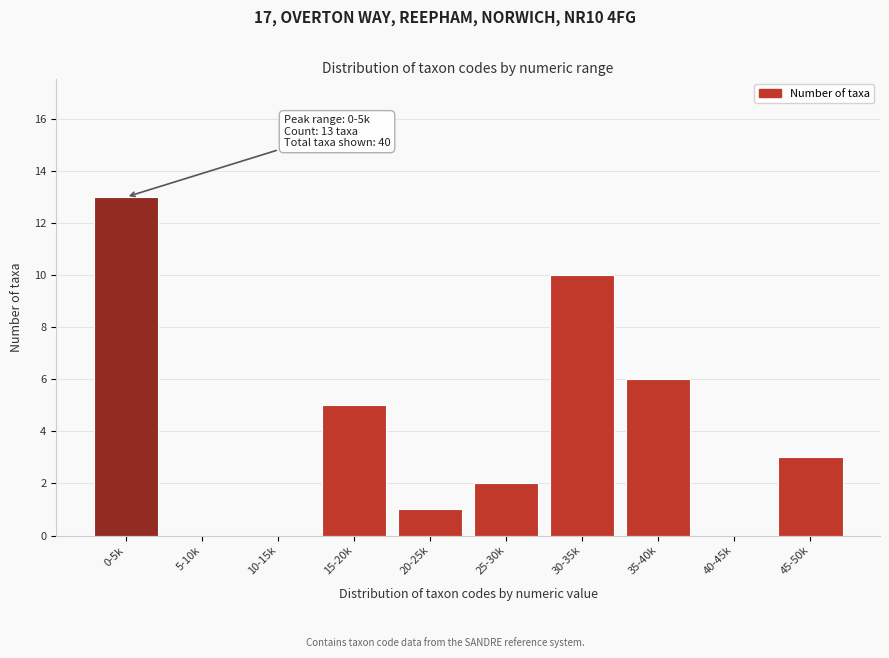

Reading left to right, what are all the values shown in this chart?

0-5k=13	5-10k=0	10-15k=0	15-20k=5	20-25k=1	25-30k=2	30-35k=10	35-40k=6	40-45k=0	45-50k=3